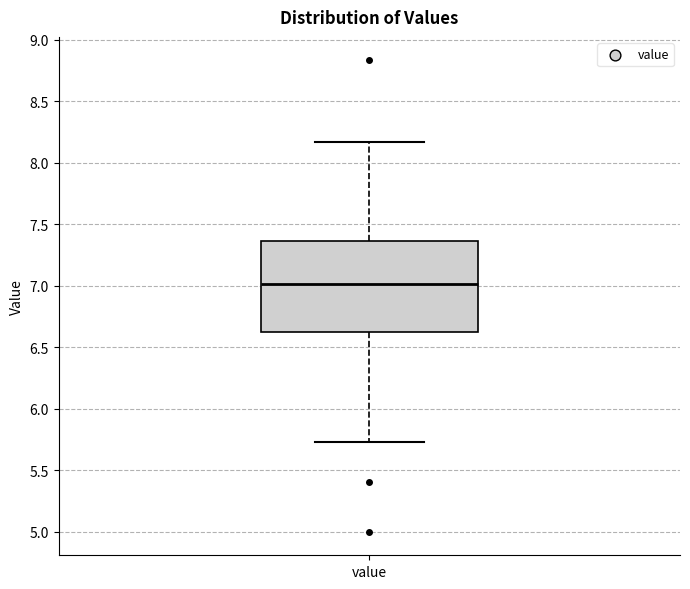

Where does the median line of the box for value sit on the y-axis? The values are not printed on the chart, so give them approximately, as read against the axis.

7.00